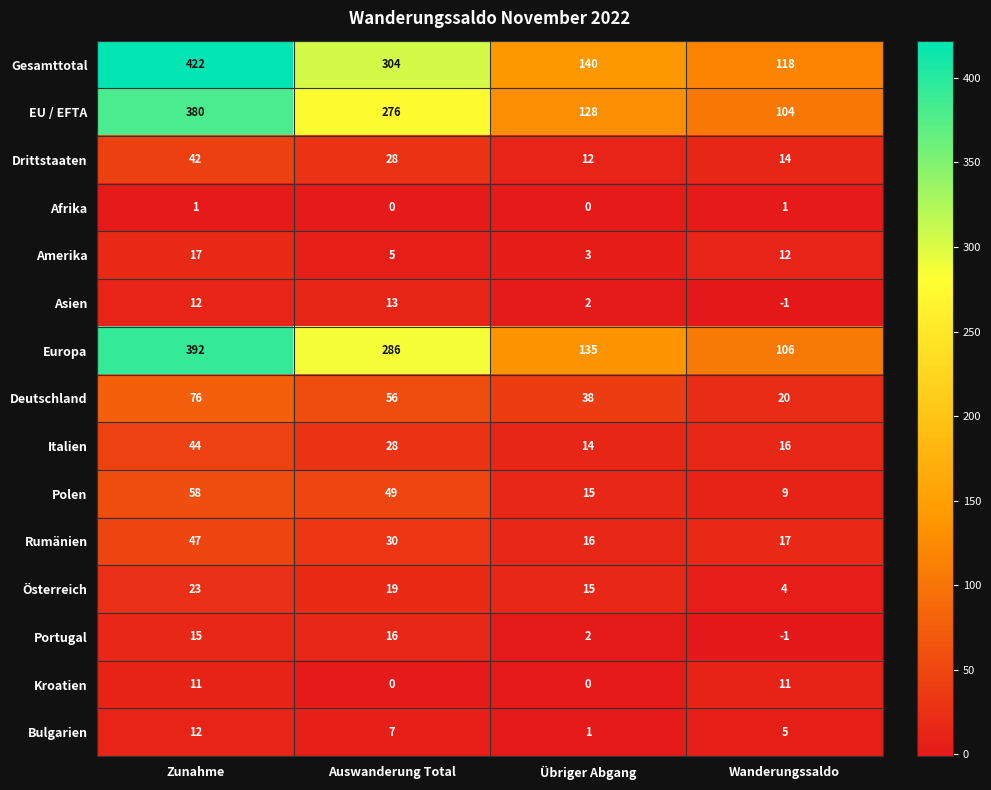

Which series has the largest range (max minus min)?

Gesamttotal